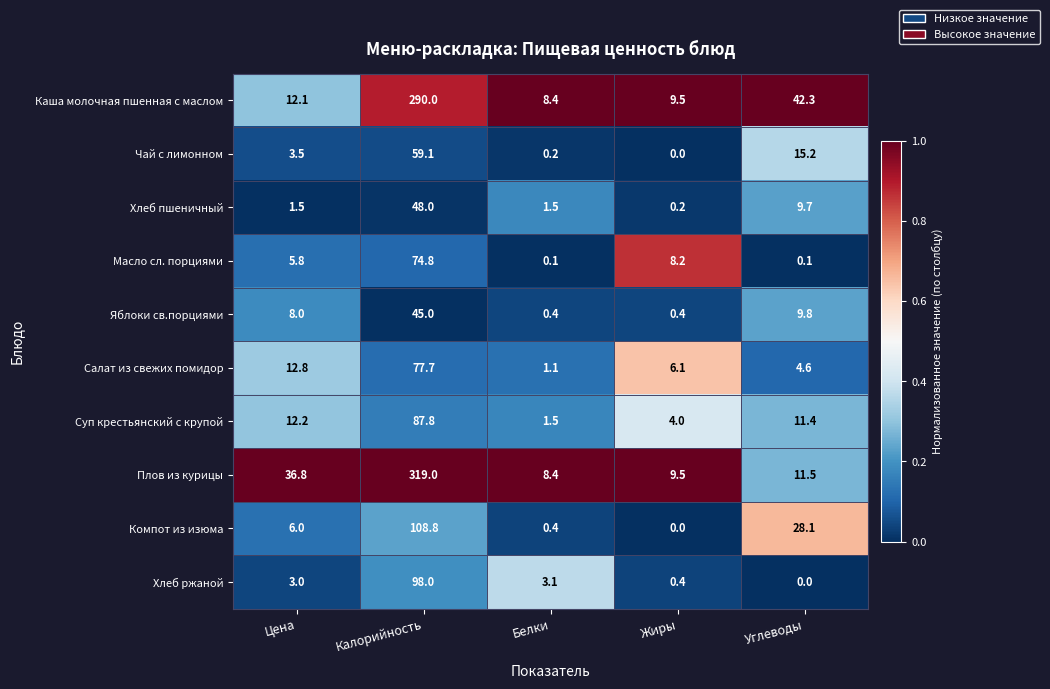

True or false: Яблоки св.порциями has a value of 14.3 at Цена.

False